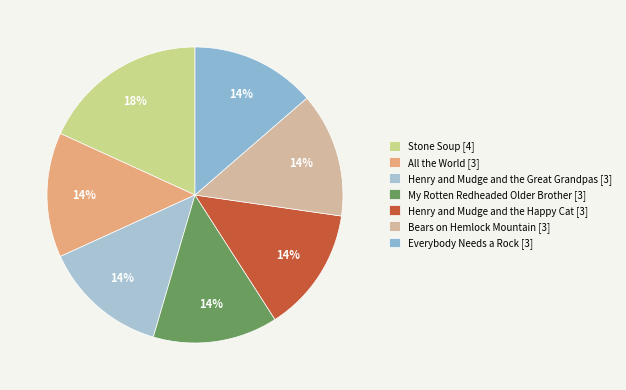

What is the largest slice in the pie chart?

Stone Soup